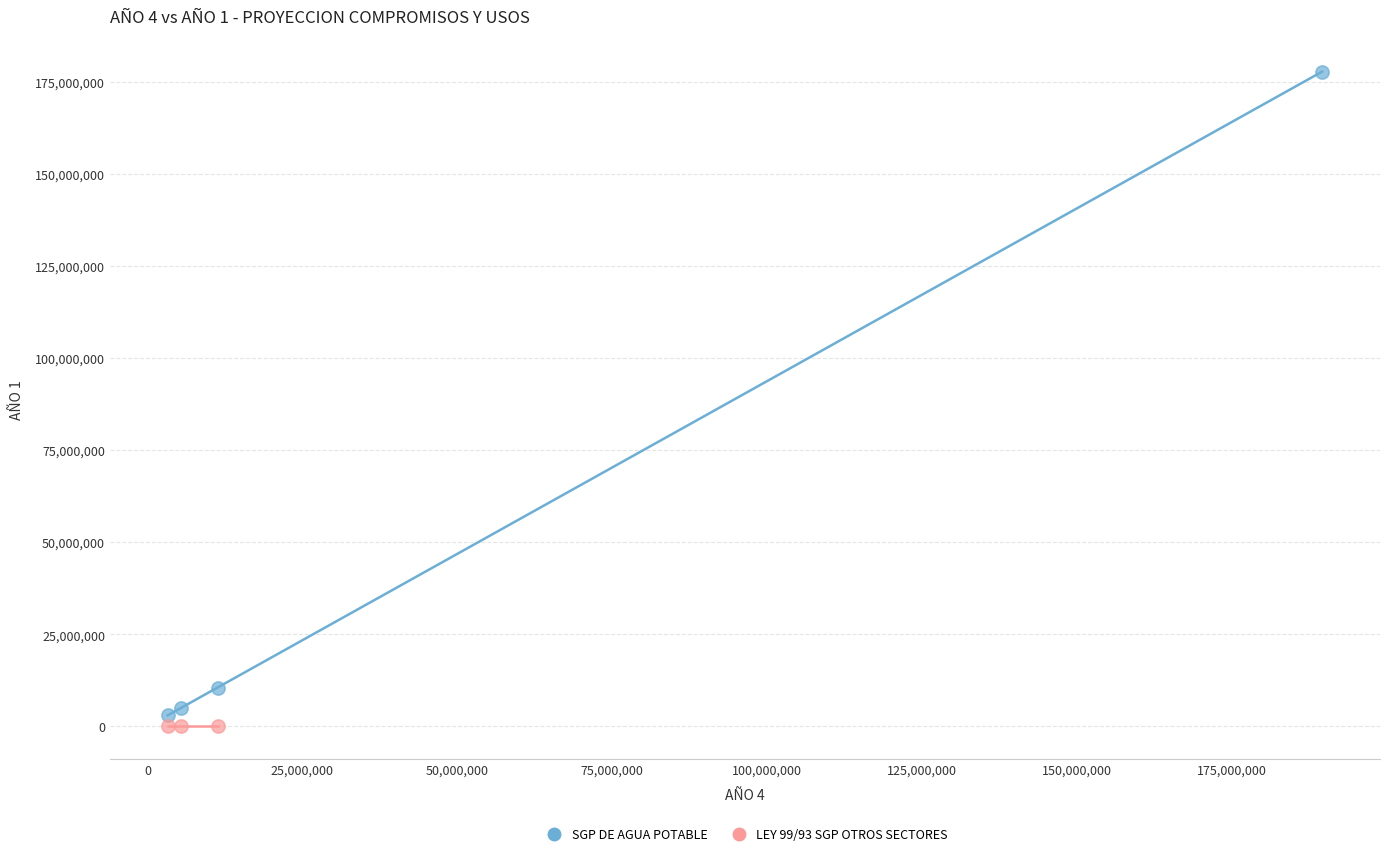

Which series contains the highest Y value?

SGP DE AGUA POTABLE